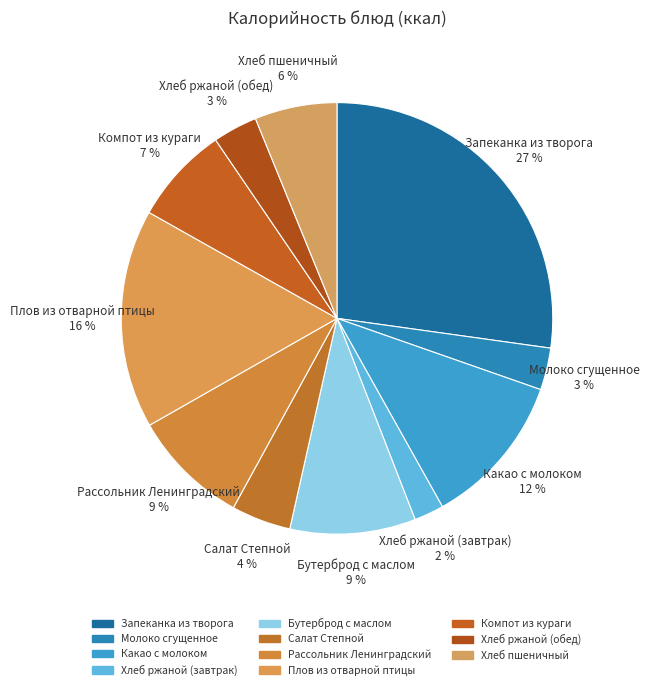

Which has a higher value, Плов из отварной птицы 16 % or Хлеб пшеничный 6 %?

Плов из отварной птицы 16 %